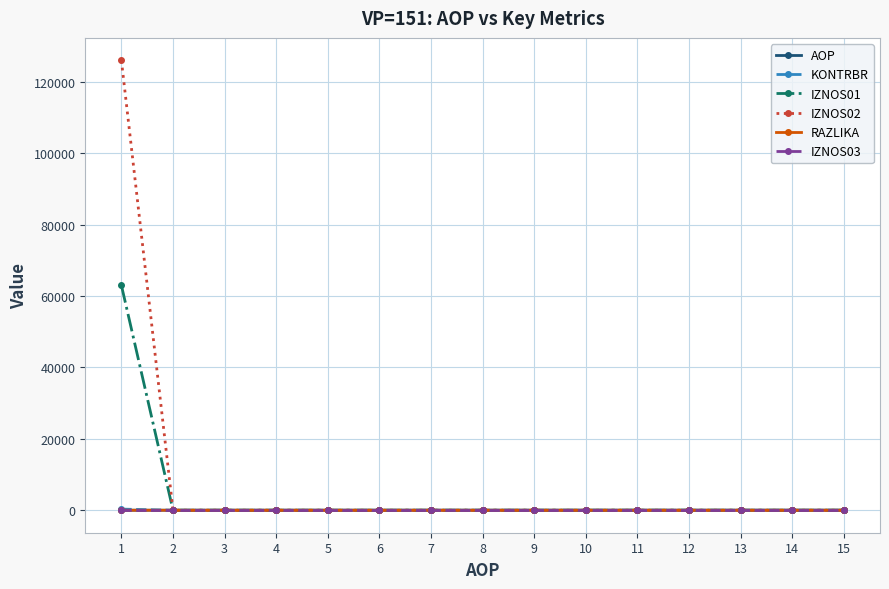

True or false: IZNOS03 has a value of 0.0 at 9.

True